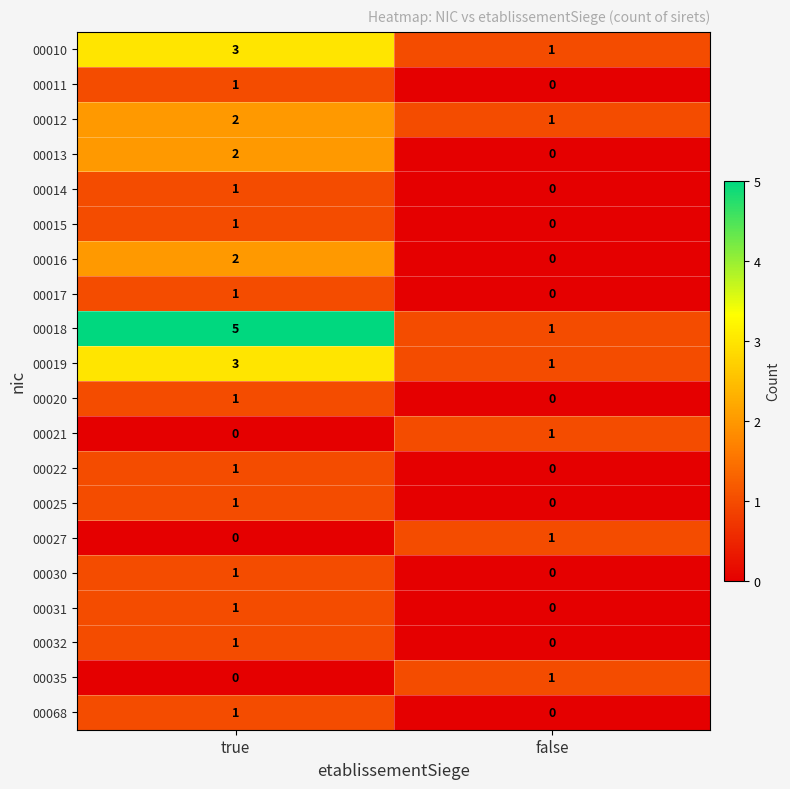

Which series has the largest total across all categories?

00018